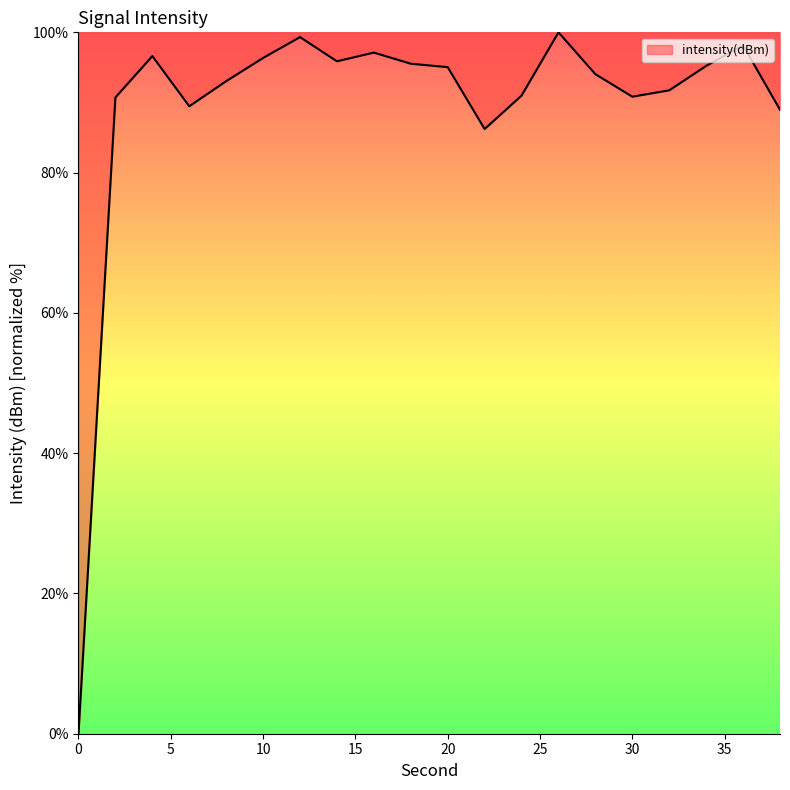

What is the difference between the maximum and minimum values?

100.0